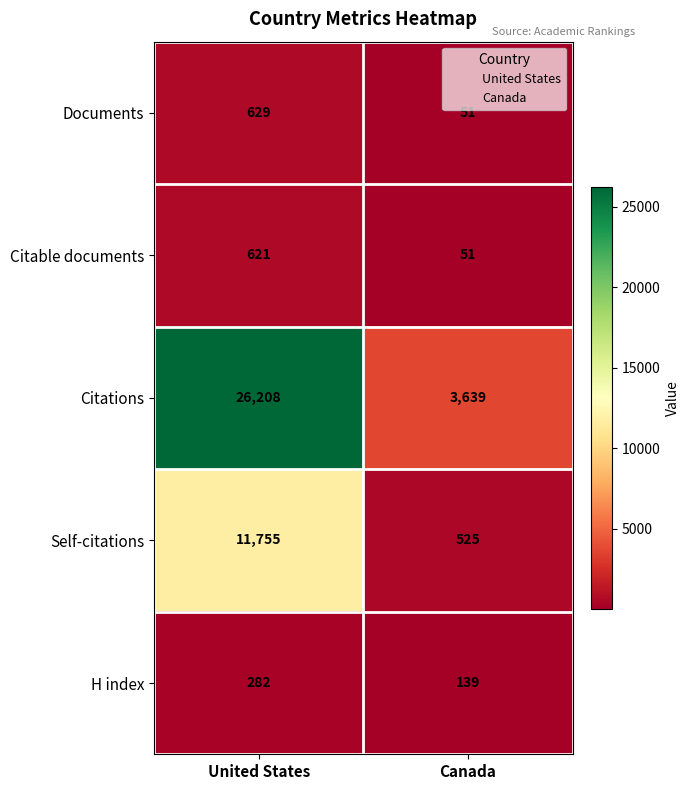

What is the total value across all series at United States?

39495